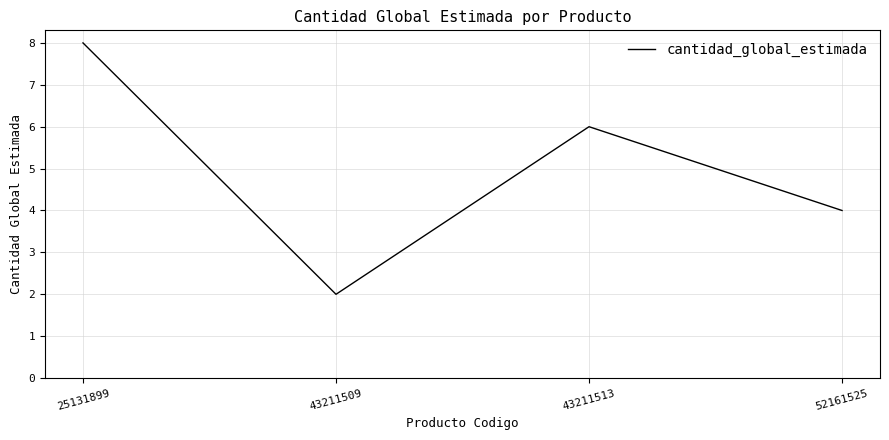

Reading left to right, what are all the values shown in this chart?

8	2	6	4